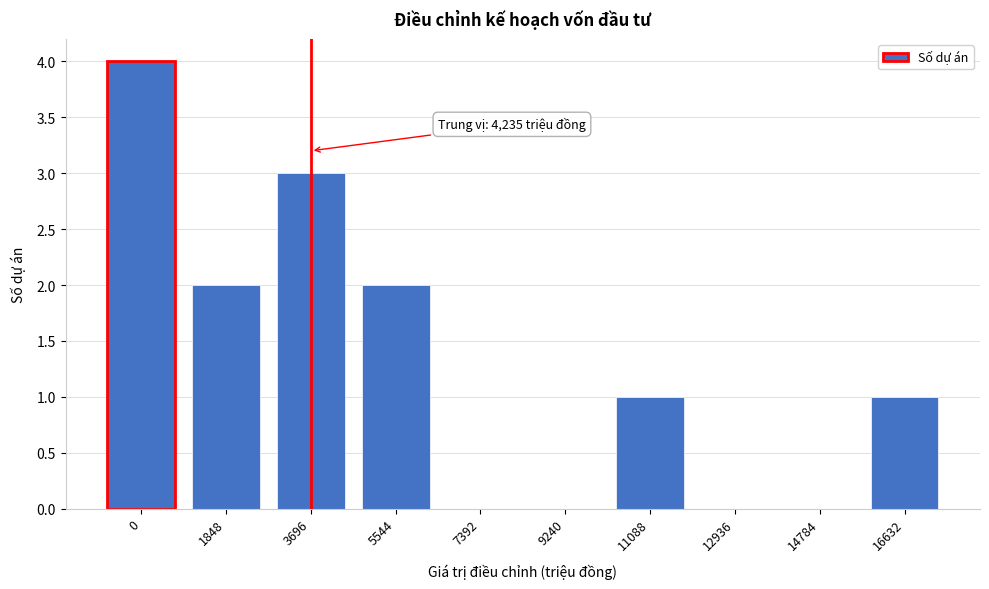

Reading left to right, what are all the values shown in this chart?

0=4	1848=2	3696=3	5544=2	7392=0	9240=0	11088=1	12936=0	14784=0	16632=1